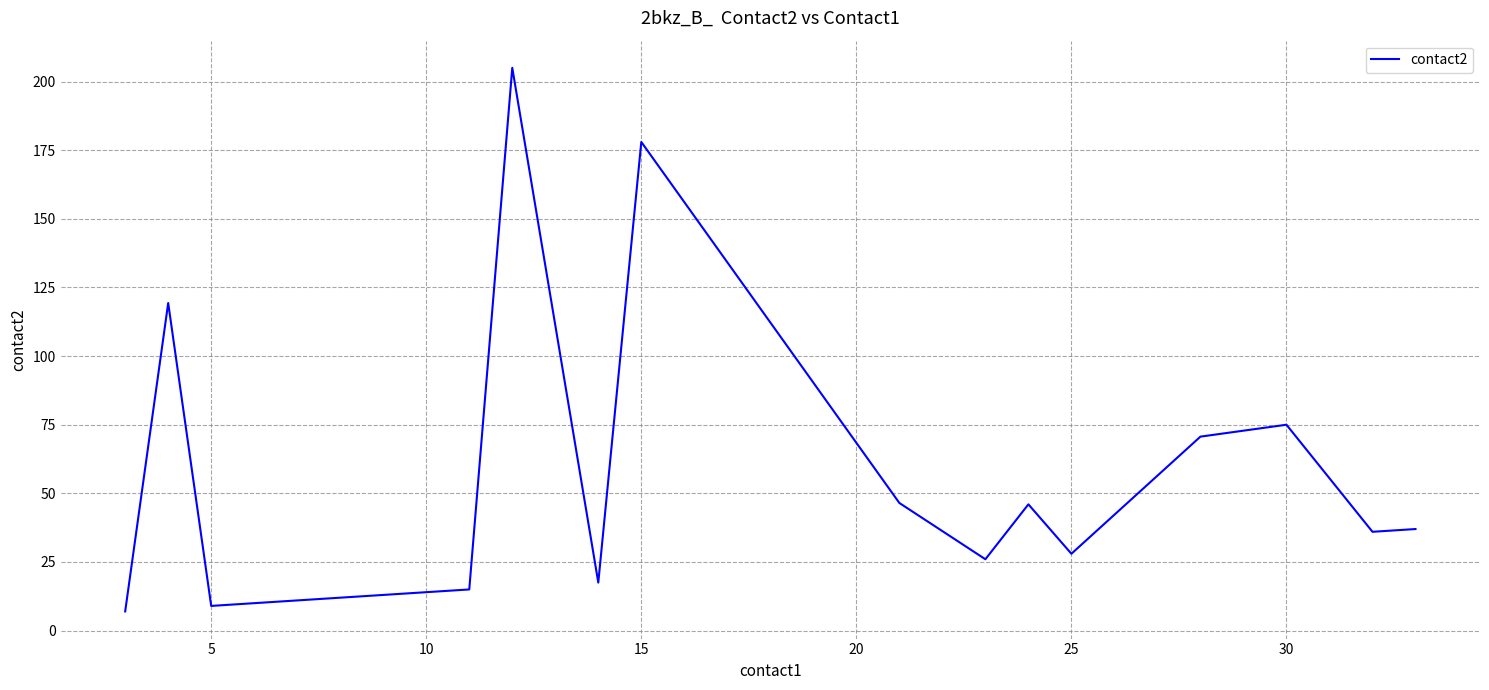

What is the difference between the maximum and second lowest values?

196.0